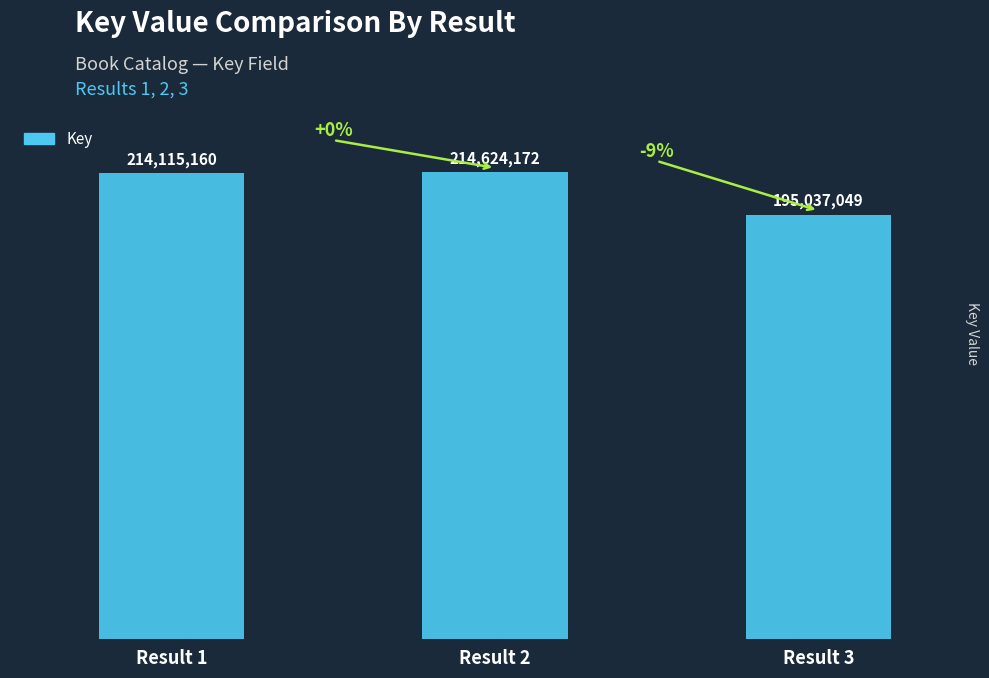

Which has a higher value, Result 1 or Result 3?

Result 1